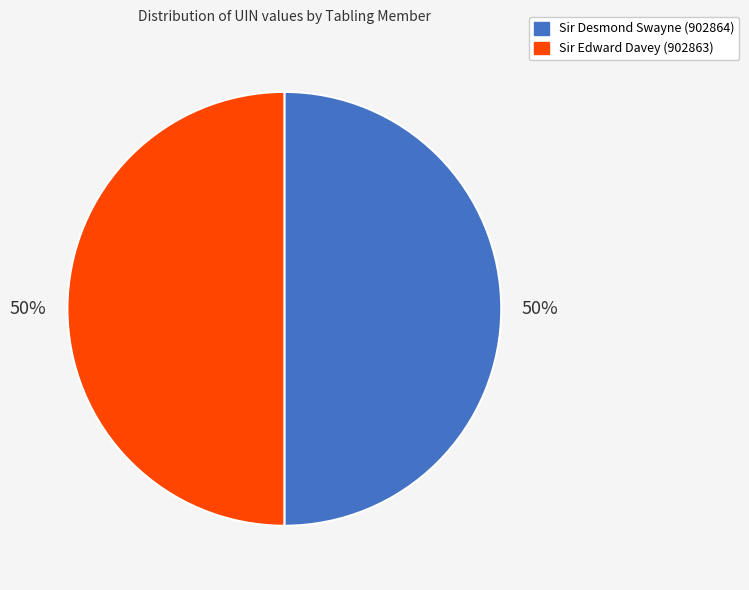

To the nearest percent, what percentage of the pie is Sir Edward Davey (902863)?

50%